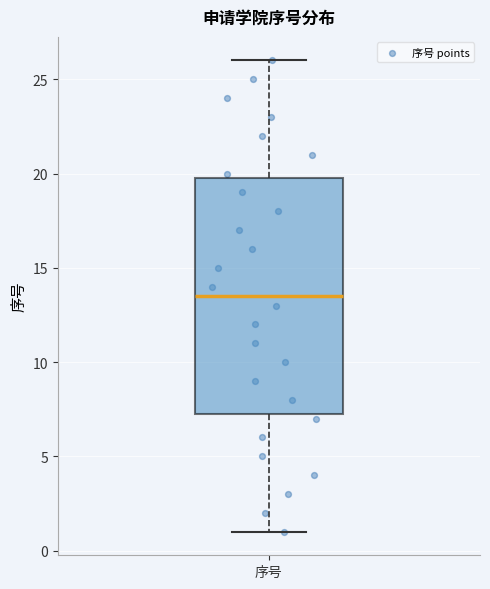

Where is the upper edge of the box for 序号 on the y-axis? The values are not printed on the chart, so give them approximately, as read against the axis.

20.0